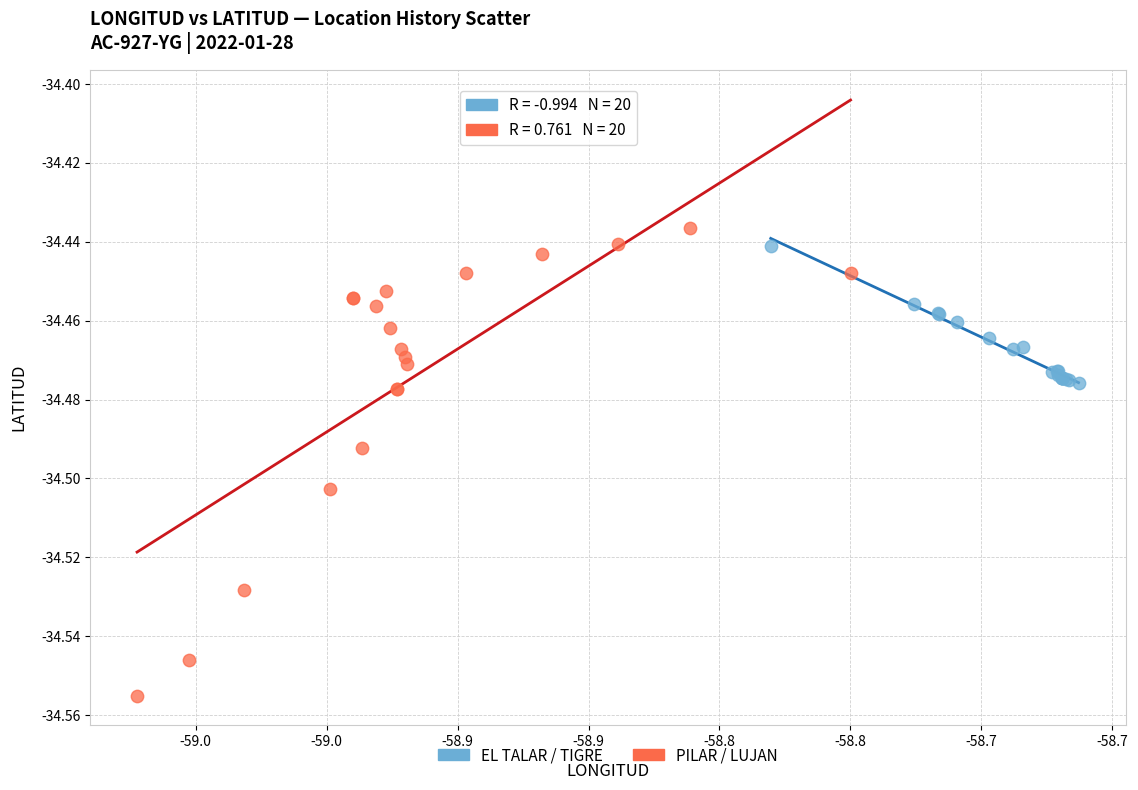

Which series contains the lowest Y value?

PILAR / LUJAN